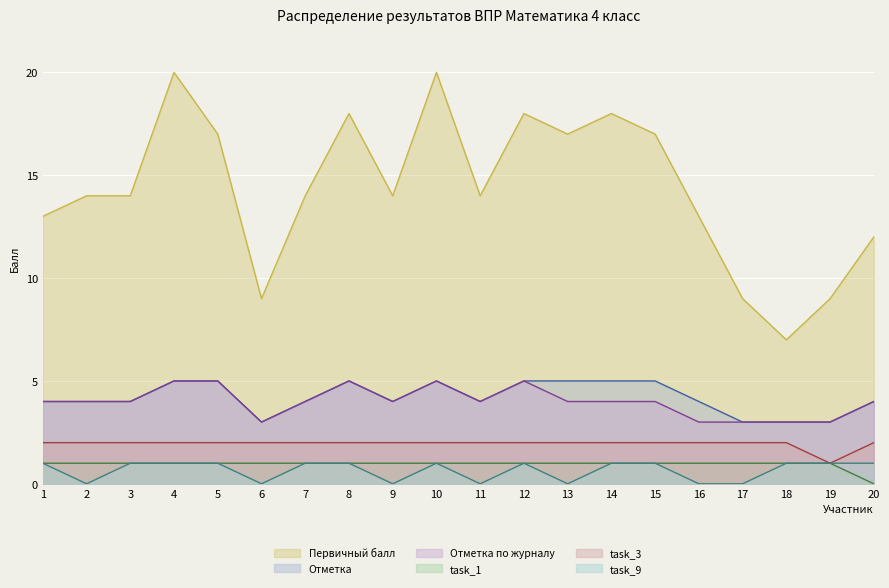

What is the greatest value displayed?

20